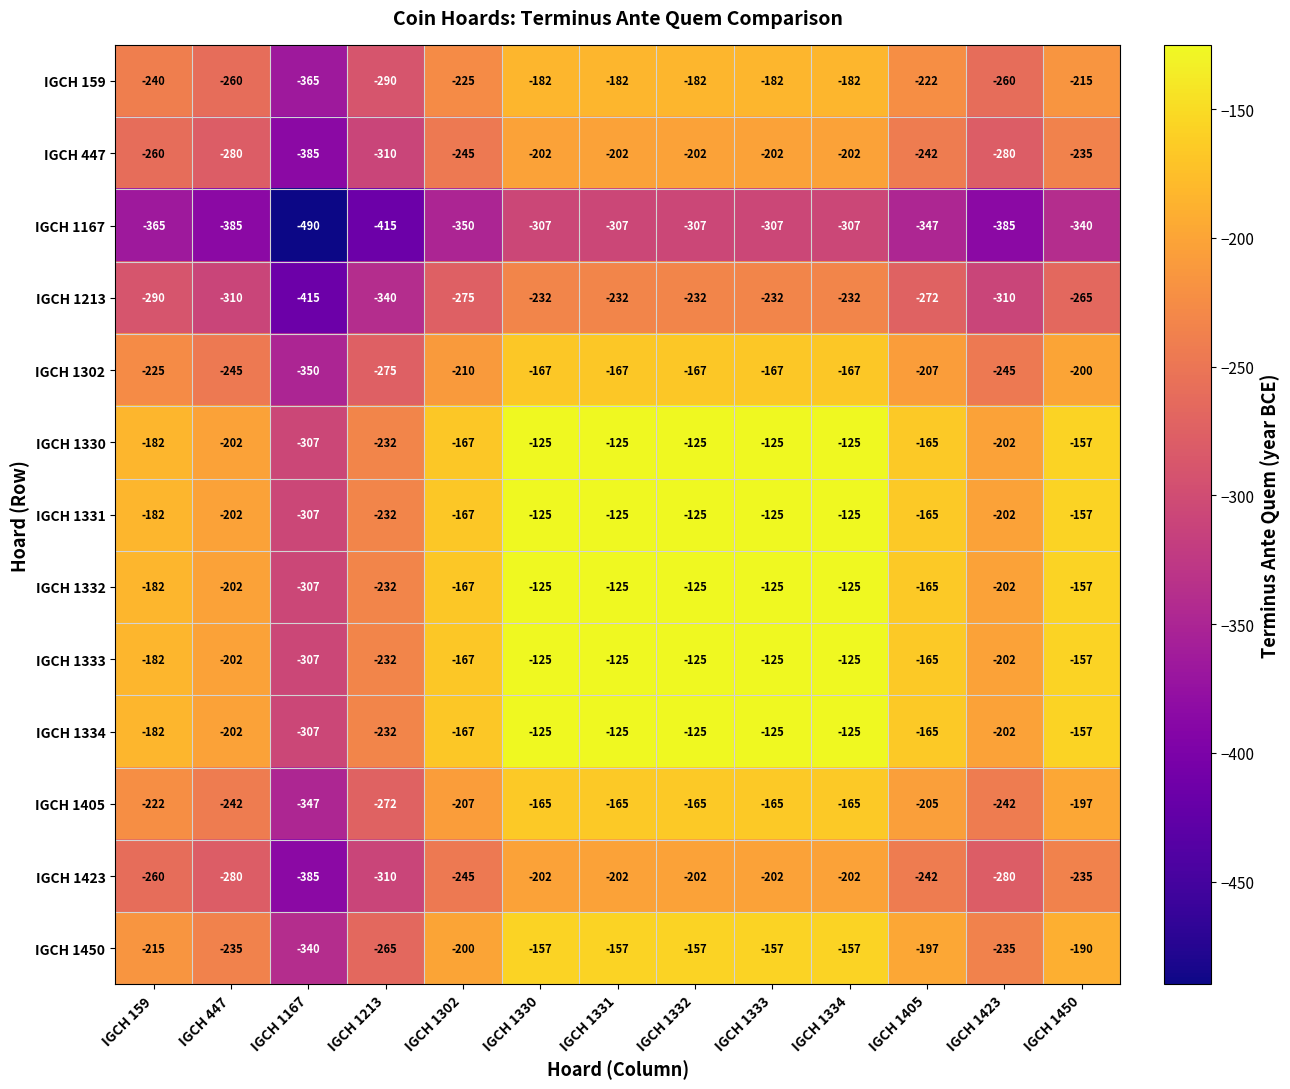

What is the spread (max minus min) of values at IGCH 1333?

182